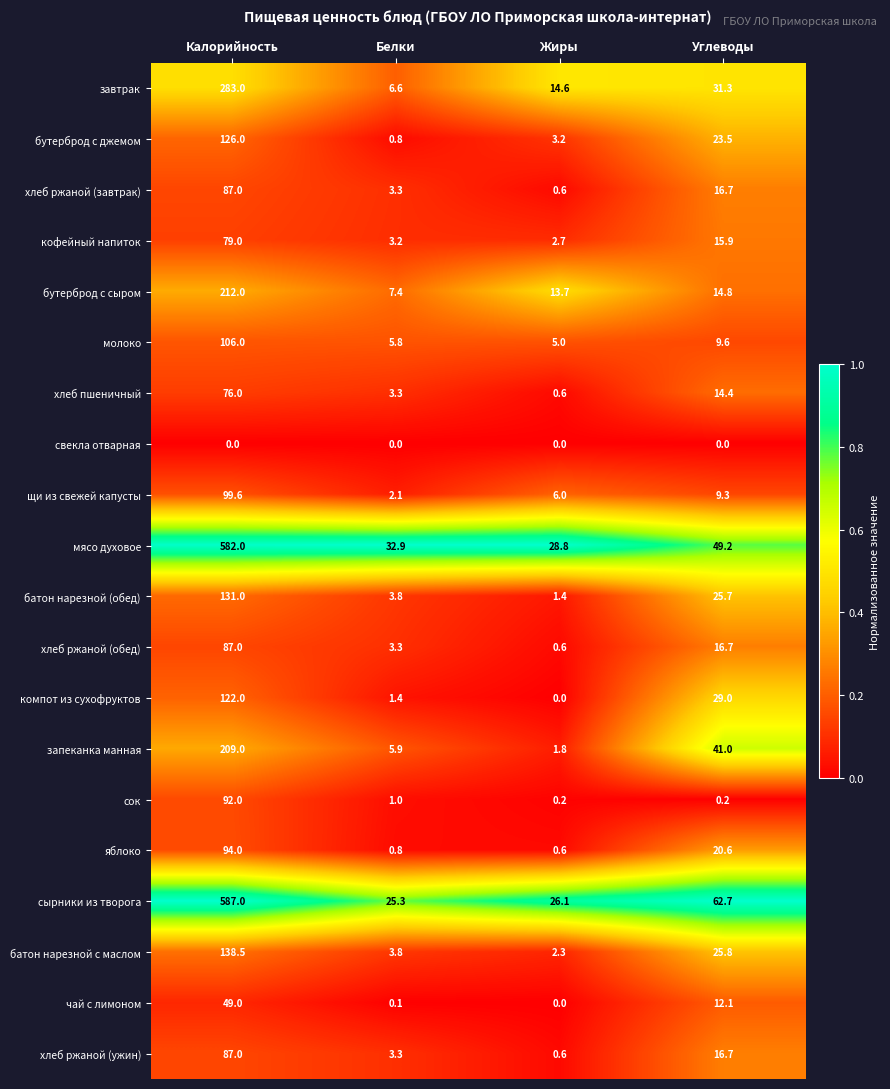

At which label is кофейный напиток closest to 40?

Углеводы